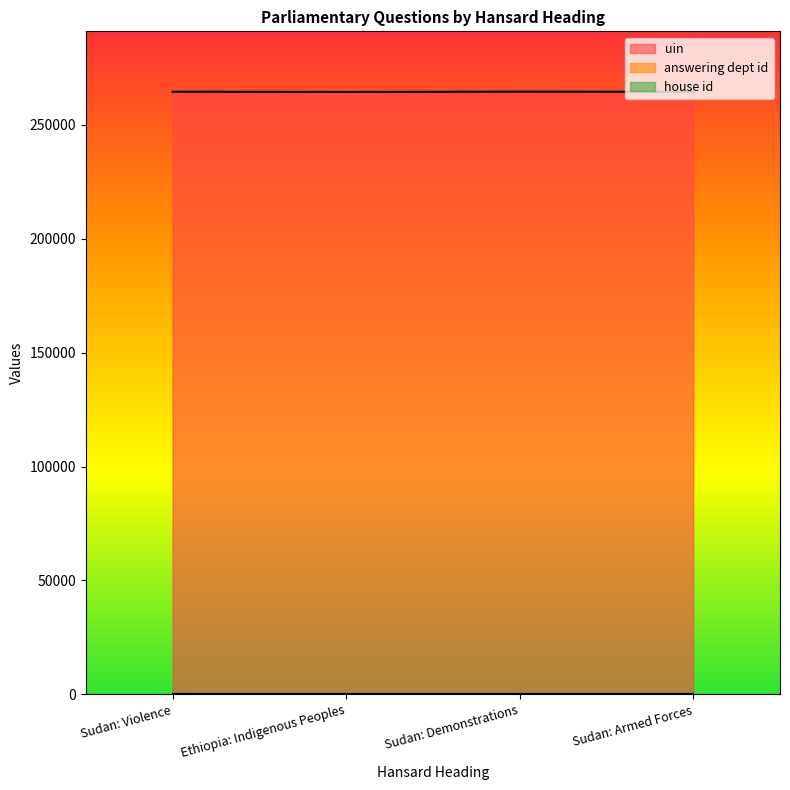

What are all the series names shown in the legend?

uin, answering dept id, house id